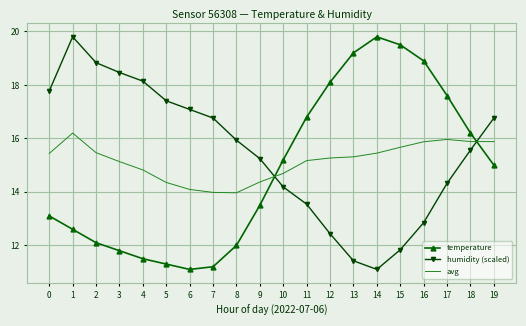

What is the spread (max minus min) of values at 10?

1.0